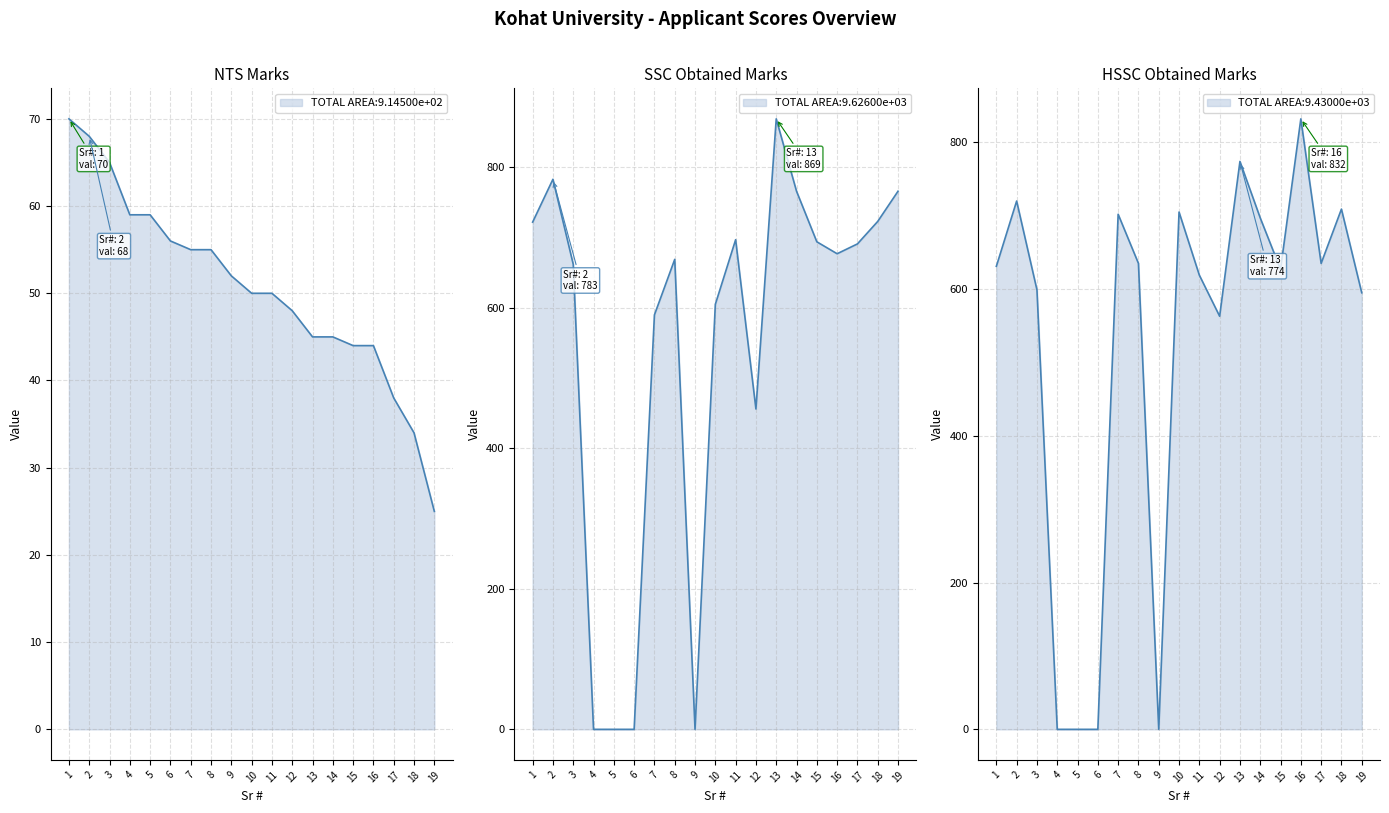

What is the difference between the maximum and minimum values in the NTS Marks series?

45